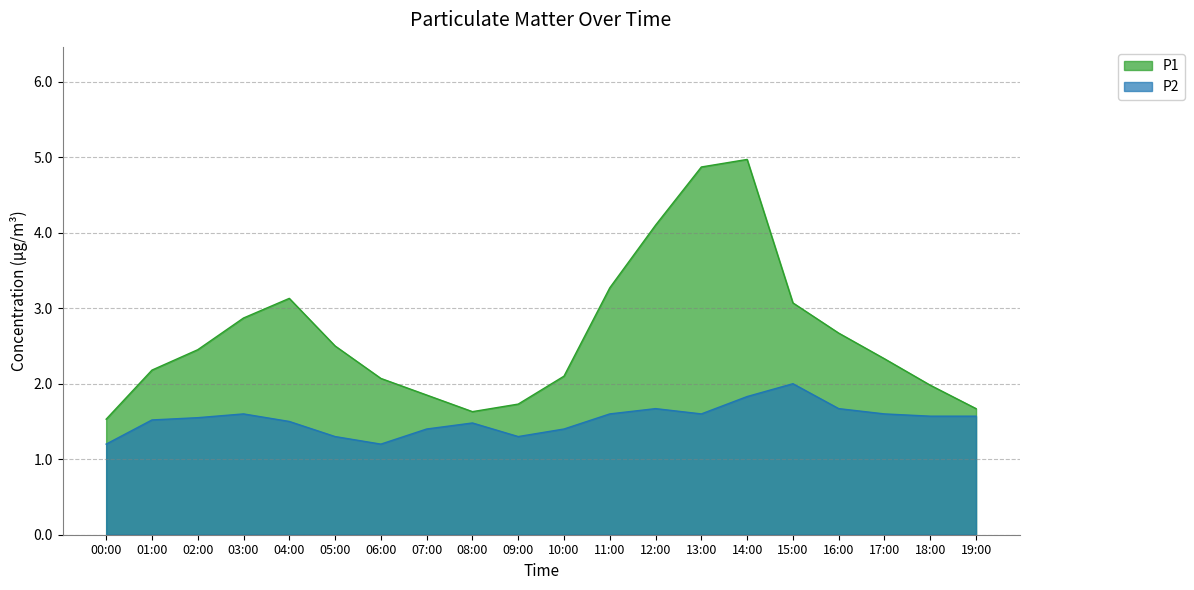

Is it true that P2 equals 0.8 at 18:00?

False